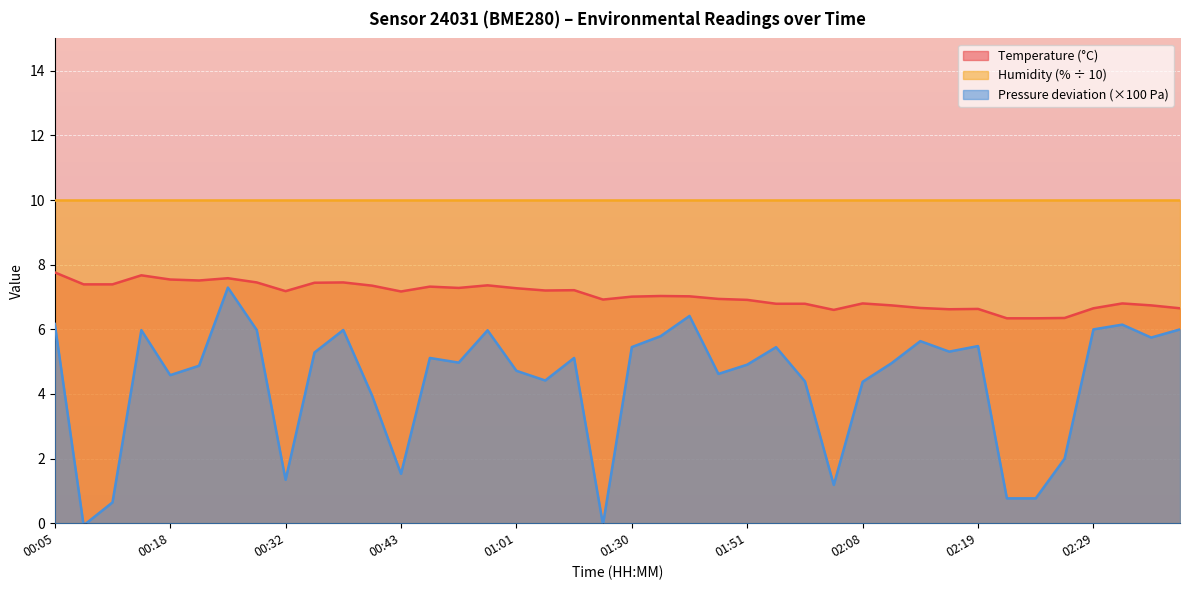

Is the value of temperature at 00:32 greater than the value of pressure_kpa at 00:16?

Yes